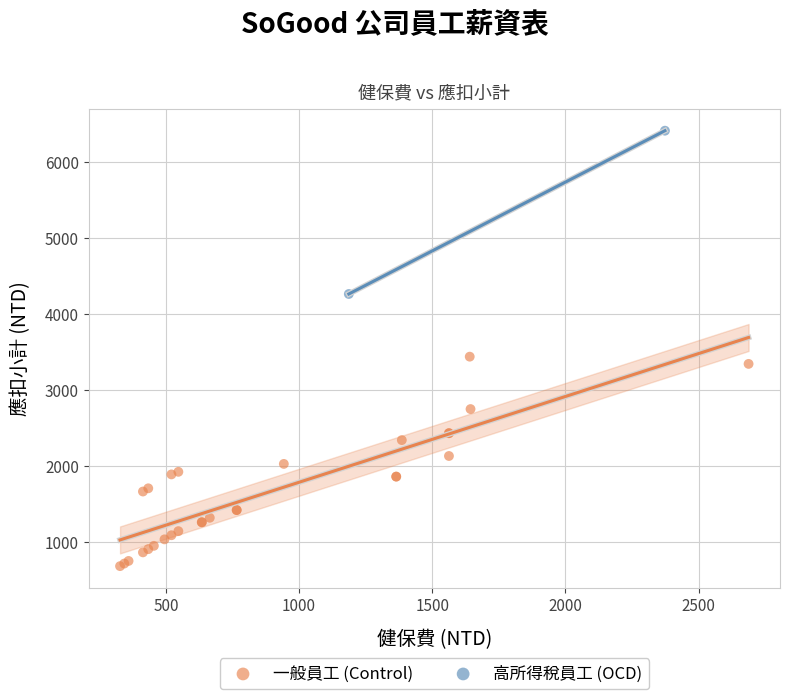

What are all the series names shown in the legend?

一般員工 (Control), 高所得稅員工 (OCD)